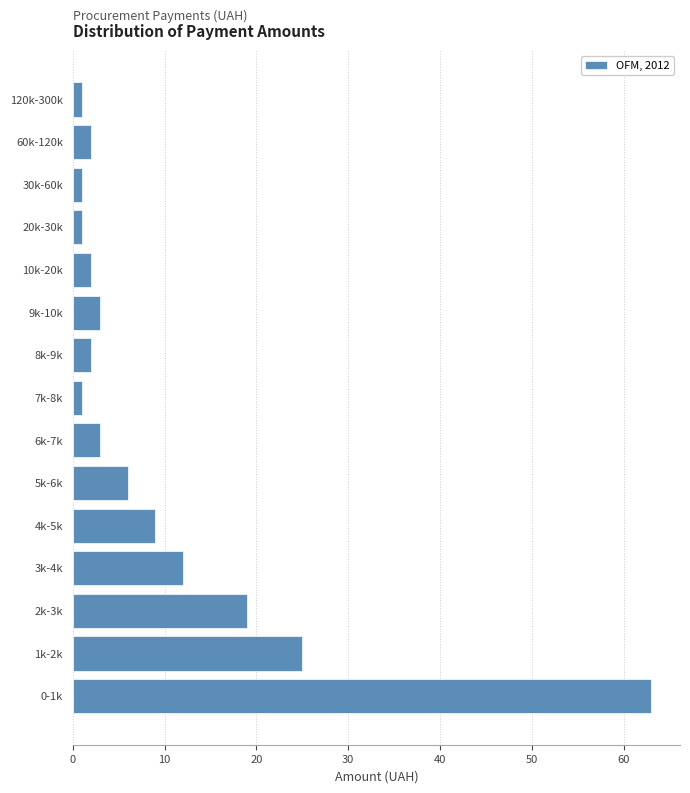

Reading bottom to top, list all the values displayed in this chart.

0-1k=63	1k-2k=25	2k-3k=19	3k-4k=12	4k-5k=9	5k-6k=6	6k-7k=3	7k-8k=1	8k-9k=2	9k-10k=3	10k-20k=2	20k-30k=1	30k-60k=1	60k-120k=2	120k-300k=1